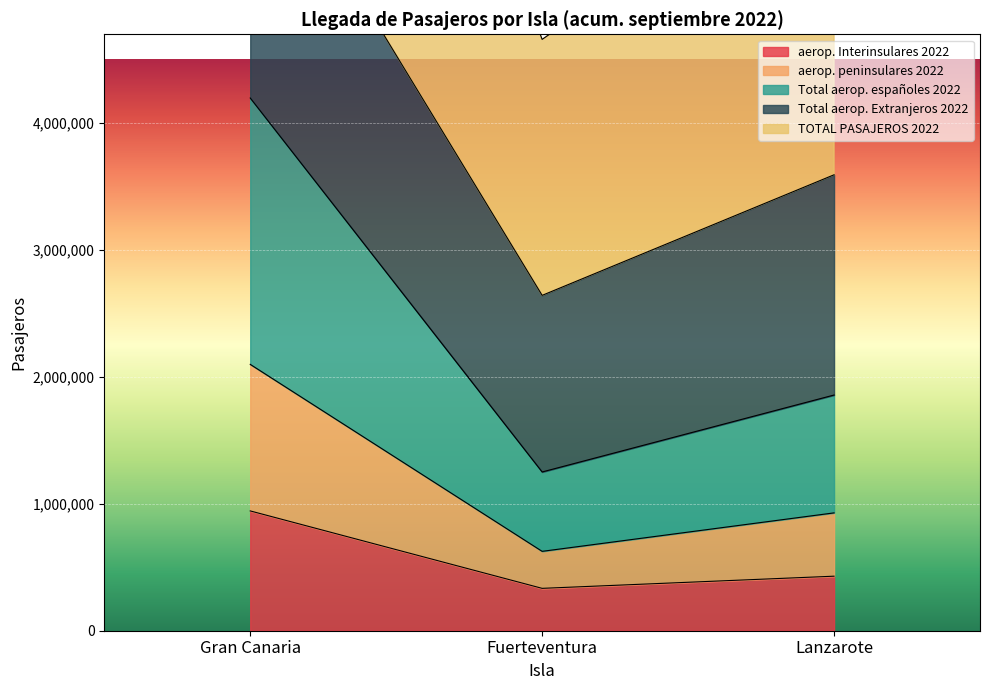

What position from the left is Lanzarote?

3